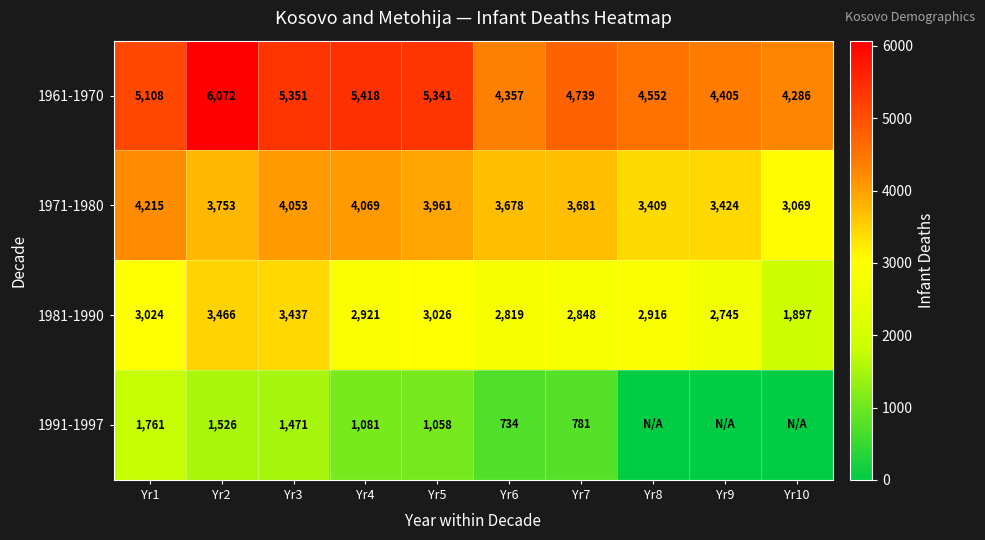

Which category has the highest value in the 1971-1980 series?

Yr1